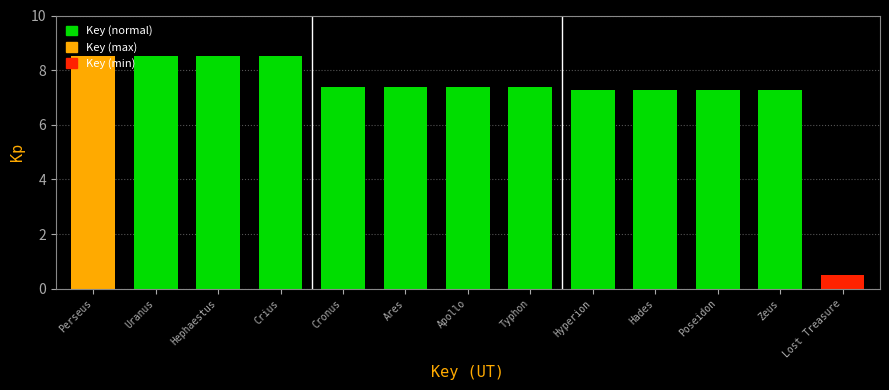

What is the minimum value shown in the chart?

0.5